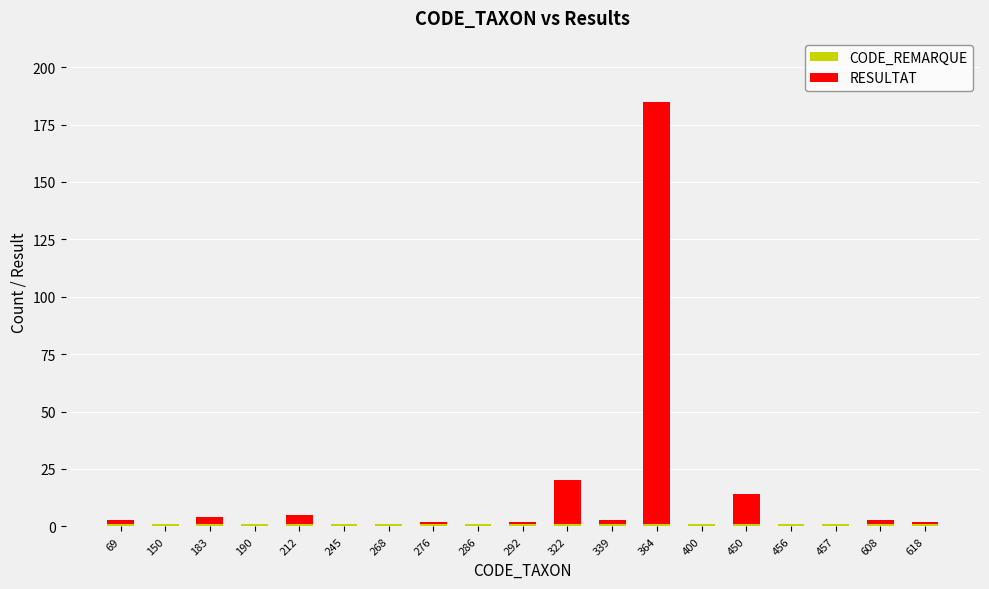

At which category is the sum across all series the highest?

364